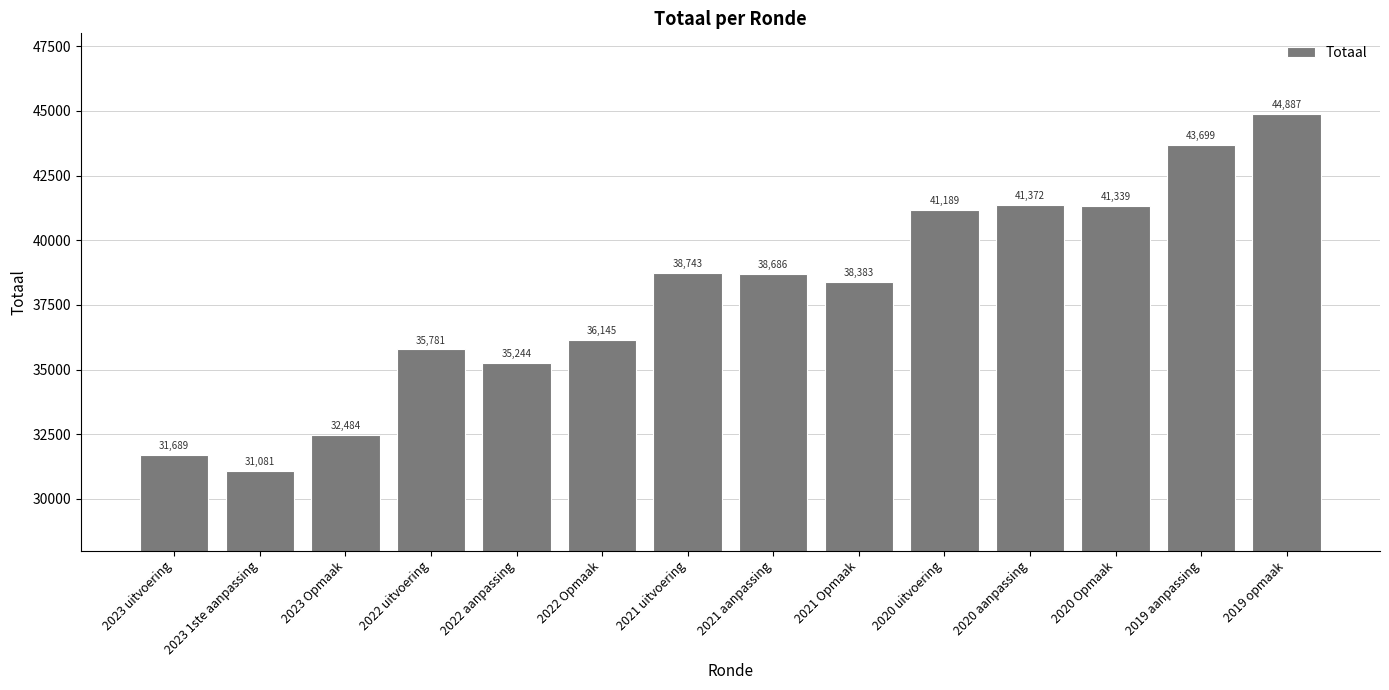

Rank the categories by value from highest to lowest.

2019 opmaak, 2019 aanpassing, 2020 aanpassing, 2020 Opmaak, 2020 uitvoering, 2021 uitvoering, 2021 aanpassing, 2021 Opmaak, 2022 Opmaak, 2022 uitvoering, 2022 aanpassing, 2023 Opmaak, 2023 uitvoering, 2023 1ste aanpassing